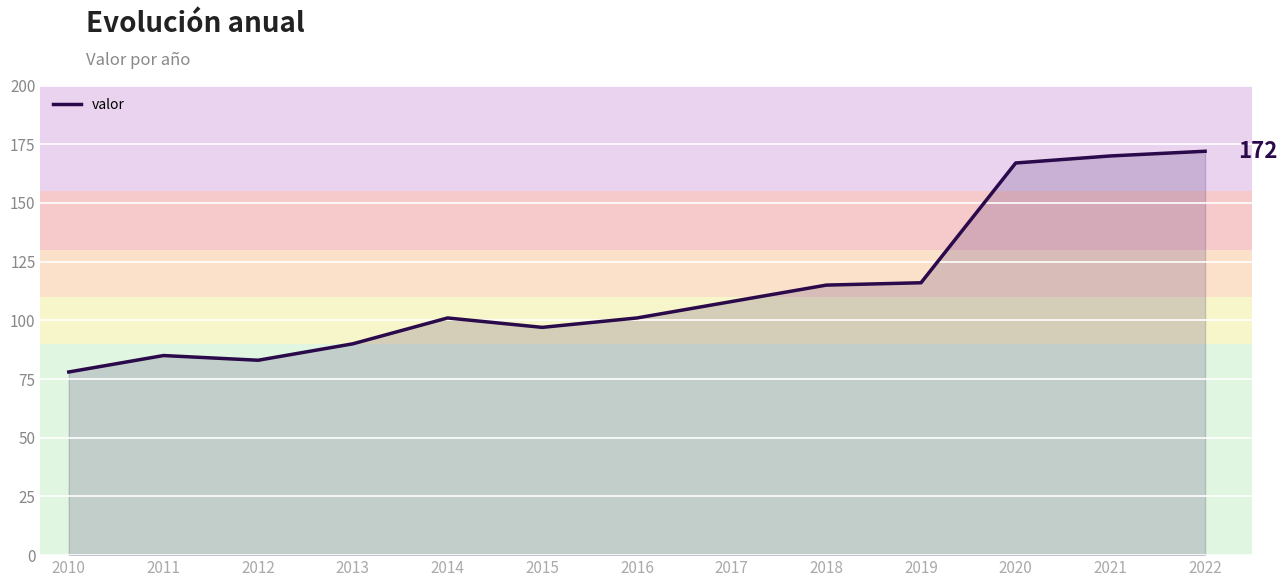

Reading right to left, extract all data points from this chart.

2022=172	2021=170	2020=167	2019=116	2018=115	2017=108	2016=101	2015=97	2014=101	2013=90	2012=83	2011=85	2010=78